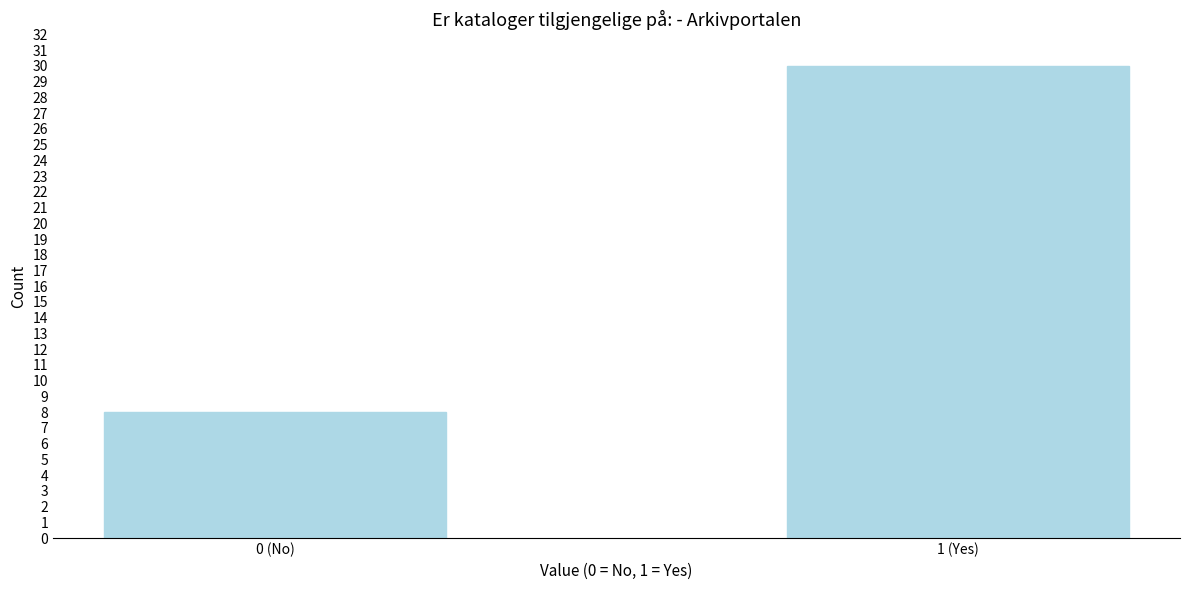

Reading right to left, transcribe all the data shown in this chart.

30	8